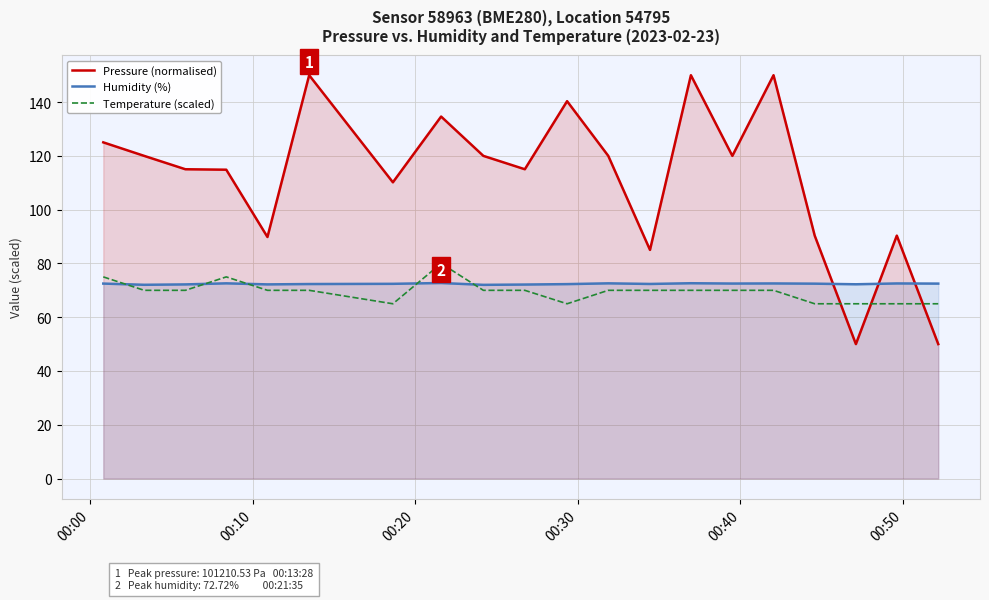

How many intersections are there between Pressure (normalised) and Humidity (%)?

3